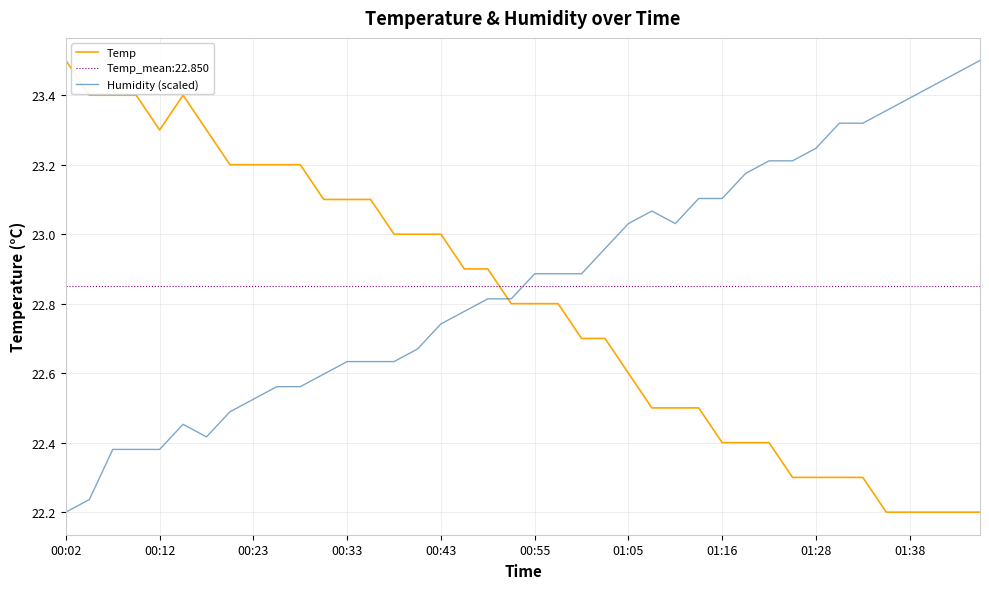

True or false: Humidity (scaled) has a value of 31.2 at 01:16.

False